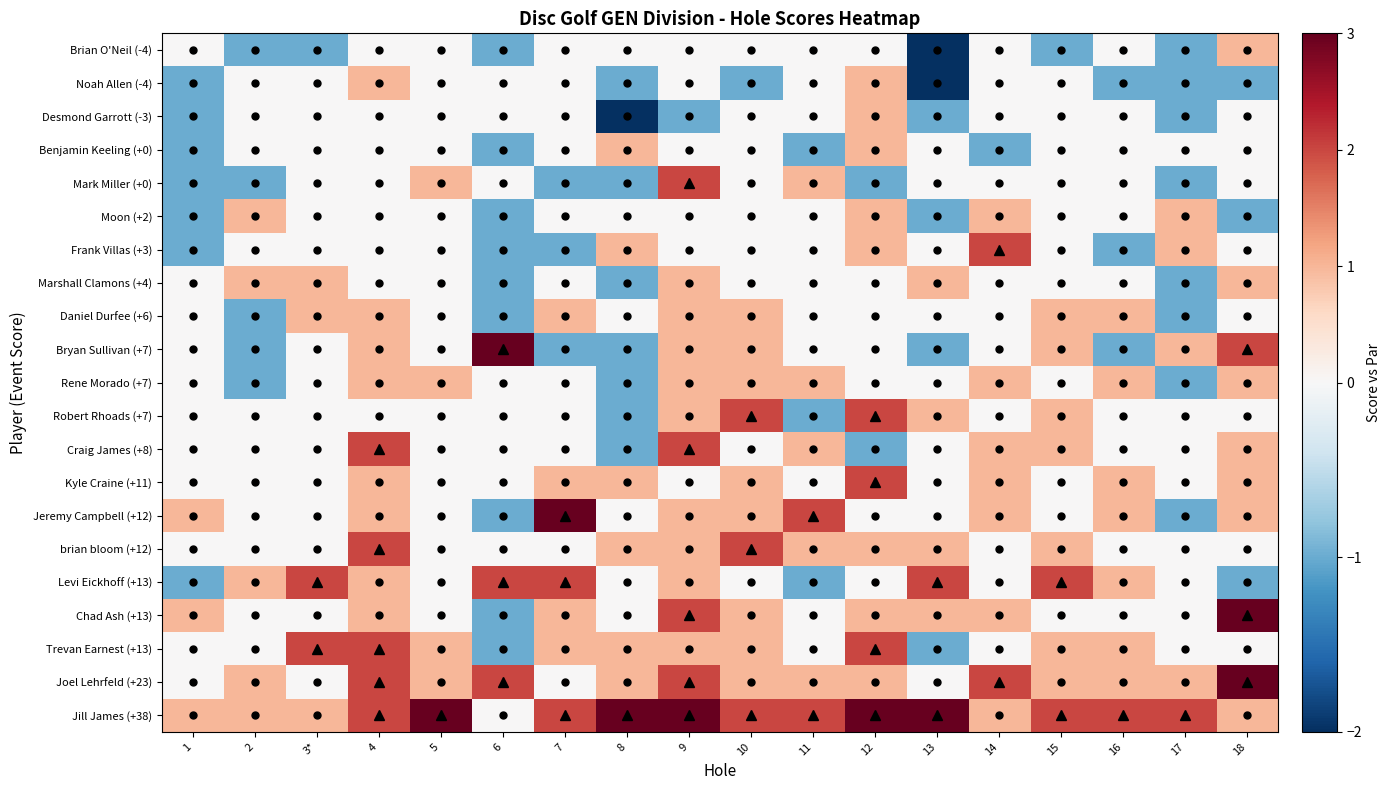

Which label corresponds to the largest value in the chart?

18